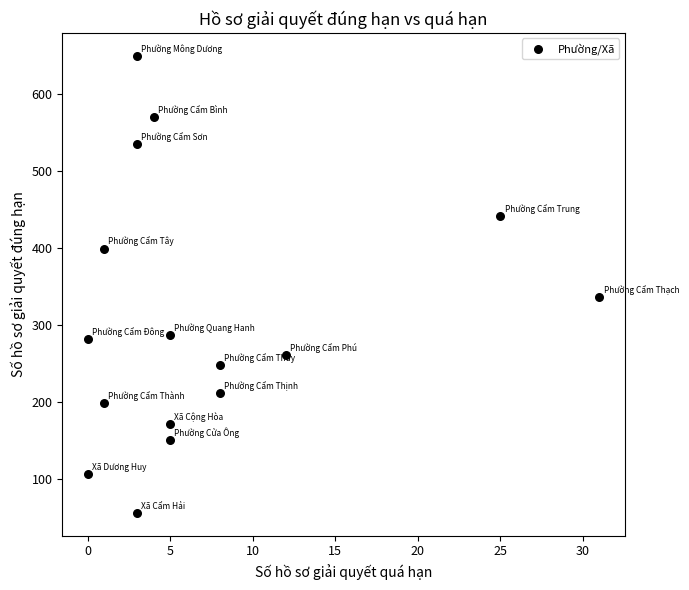

What Y value in the scatter plot is closest to 352?

336